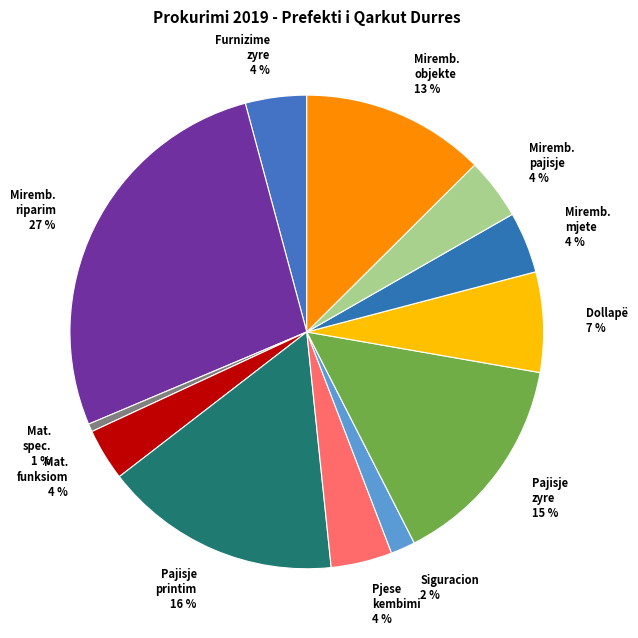

Which category has the biggest portion of the pie?

Miremb. riparim 27 %